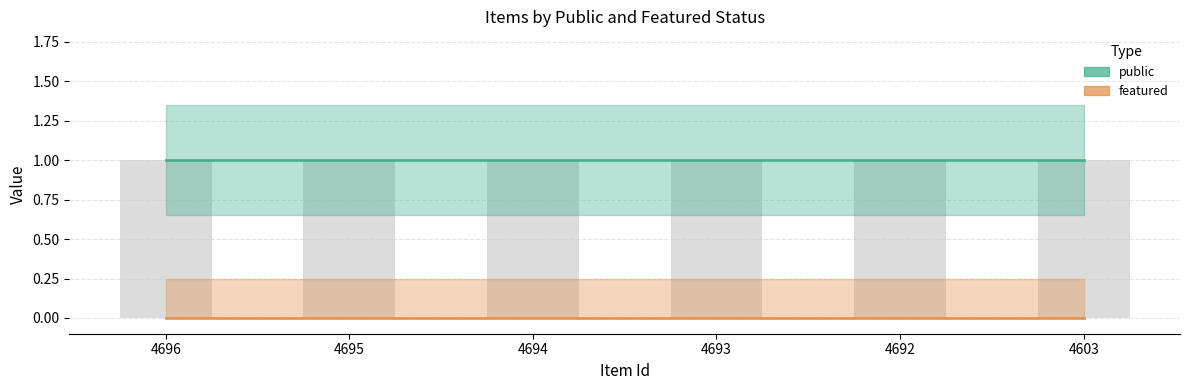

Are the bars horizontal?

No